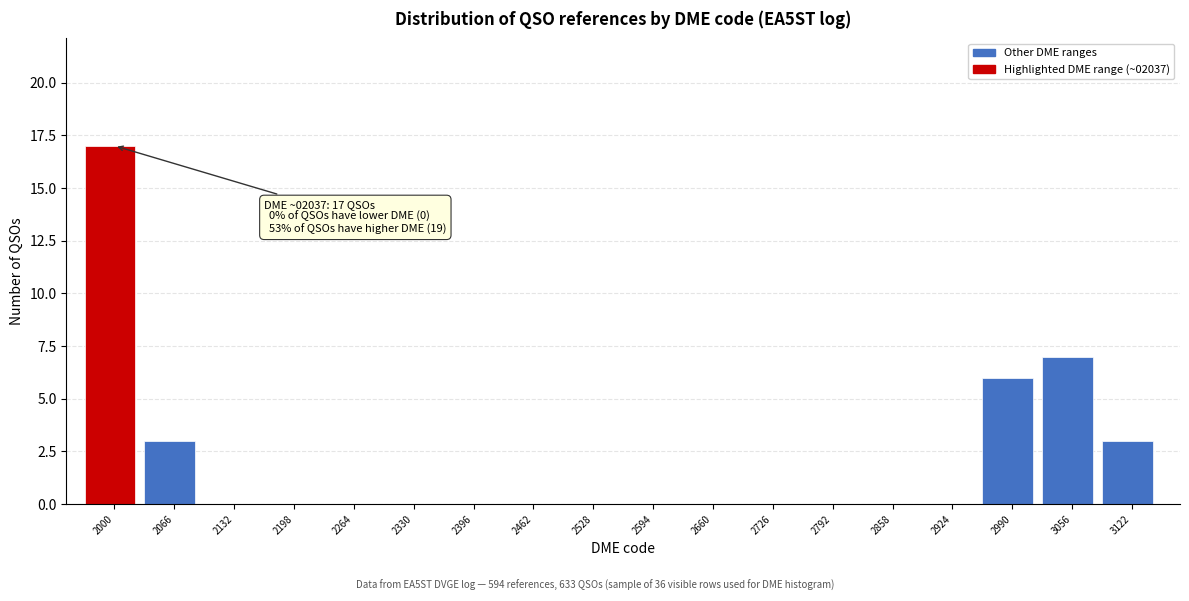

Reading left to right, extract all data points from this chart.

2000=17	2066=3	2132=0	2198=0	2264=0	2330=0	2396=0	2462=0	2528=0	2594=0	2660=0	2726=0	2792=0	2858=0	2924=0	2990=6	3056=7	3122=3